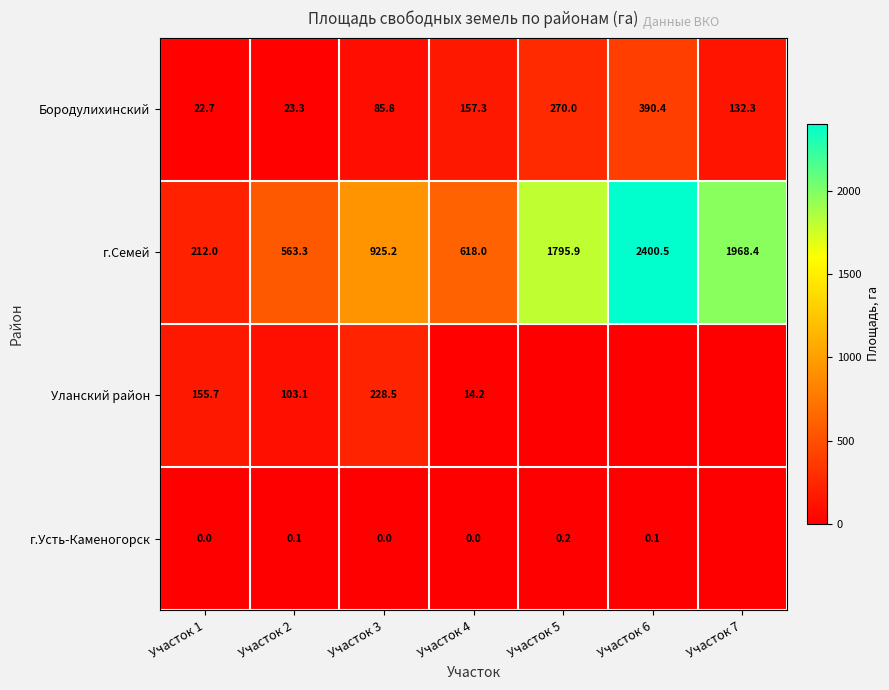

True or false: г.Семей has a value of 2400.5 at Участок 6.

True